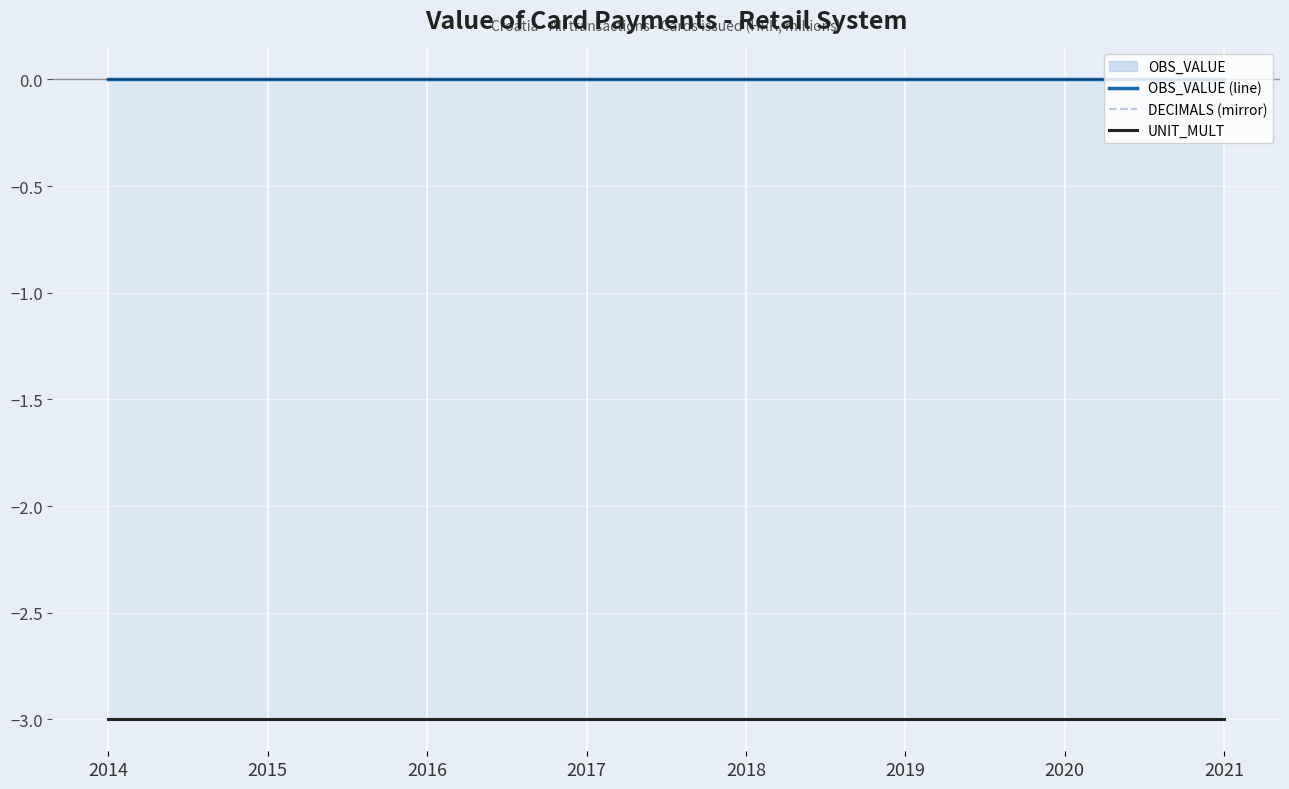

Reading left to right, what are all the values shown in this chart?

OBS_VALUE (line): 2014=0	2015=0	2016=0	2017=0	2018=0	2019=0	2020=0	2021=0
DECIMALS (mirror): 2014=-3	2015=-3	2016=-3	2017=-3	2018=-3	2019=-3	2020=-3	2021=-3
UNIT_MULT: 2014=-3	2015=-3	2016=-3	2017=-3	2018=-3	2019=-3	2020=-3	2021=-3